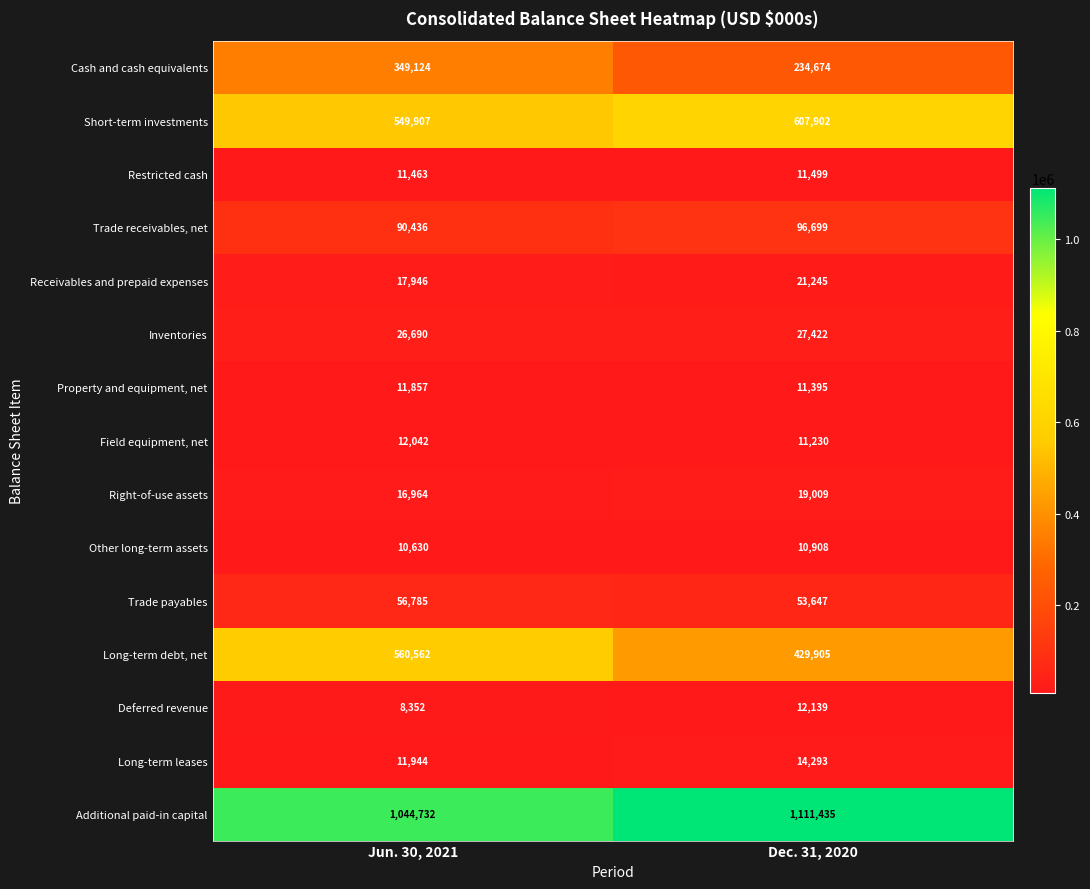

Is it true that Cash and cash equivalents equals 349124 at Jun. 30, 2021?

True